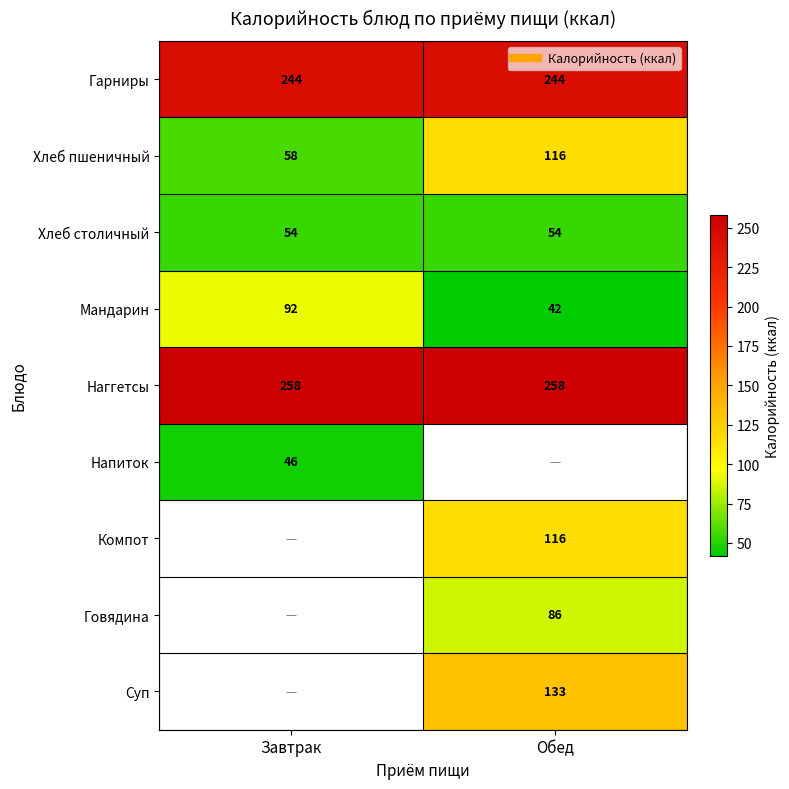

Count the number of categories in the chart.

2